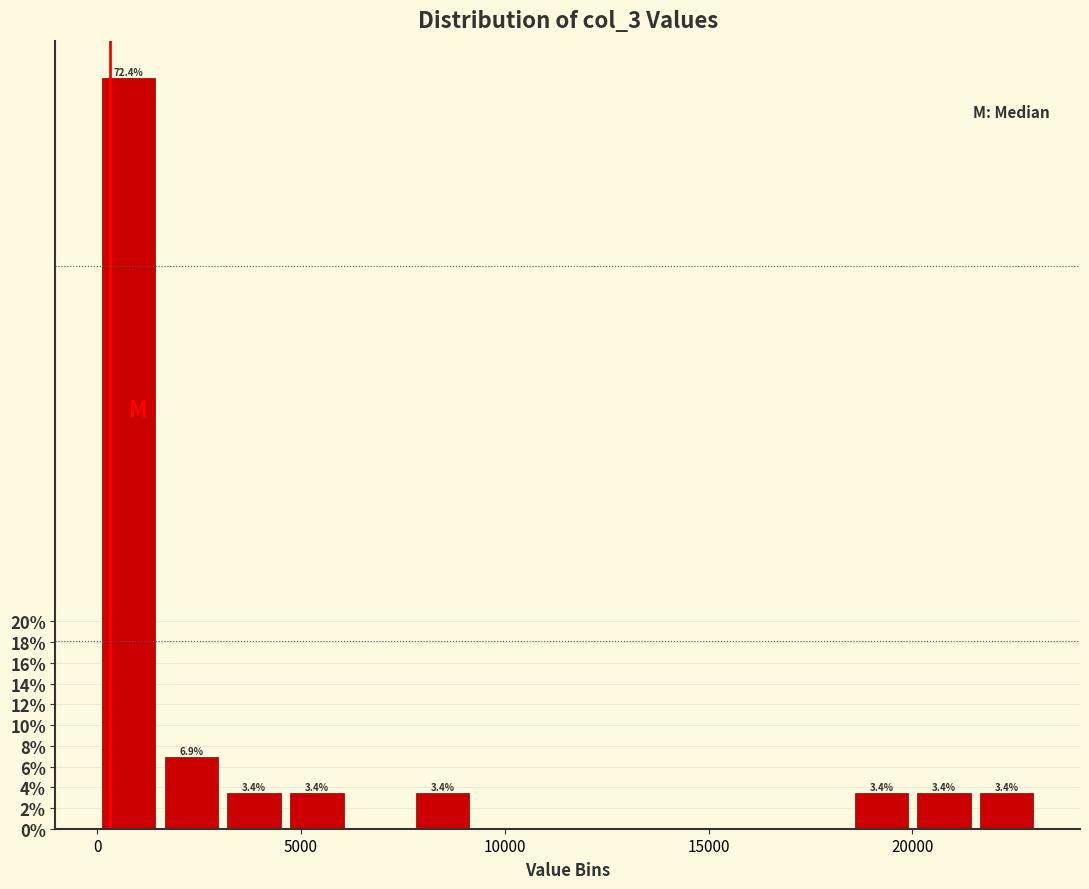

Read against the x-axis, roughly where is the centre of the tallest bar?

1000